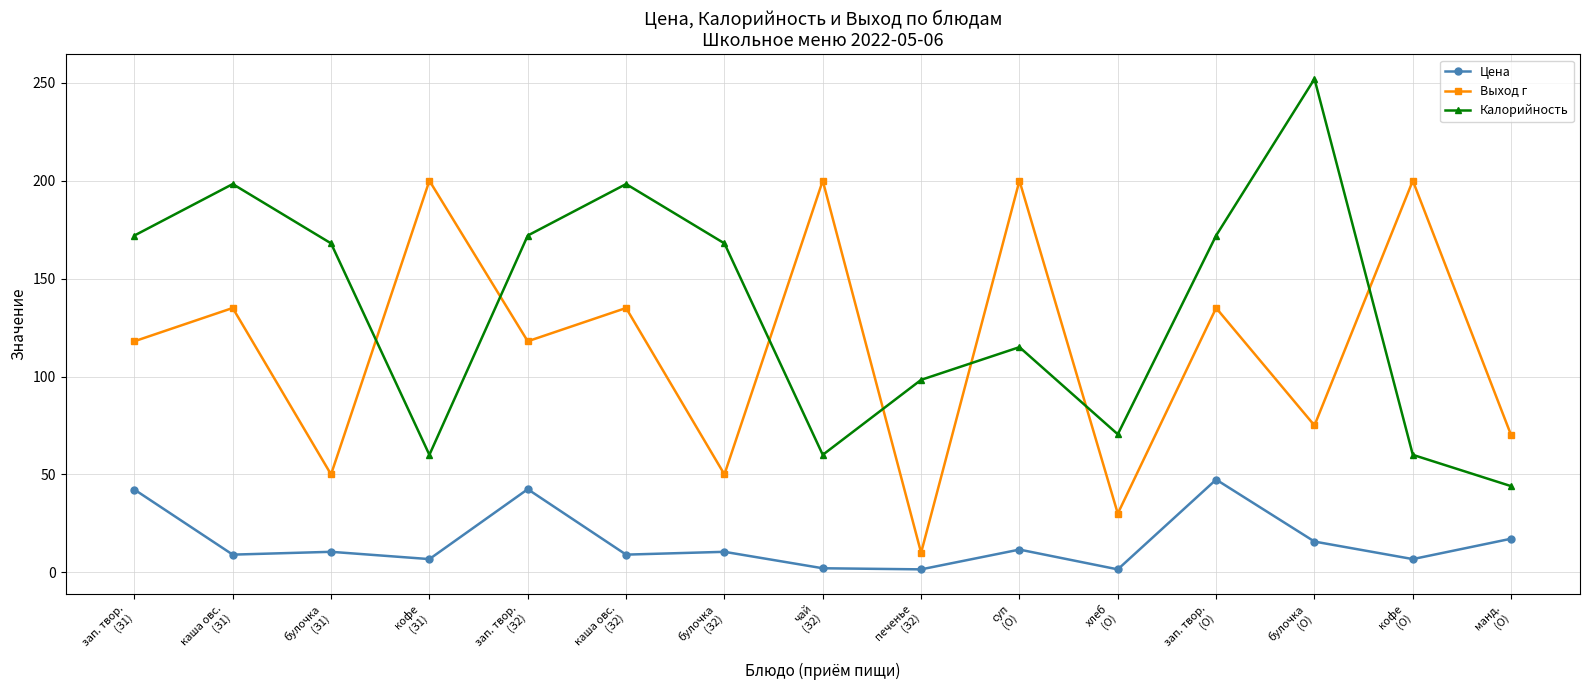

List the series in order of their overall mean, highest first.

Калорийность, Выход г, Цена